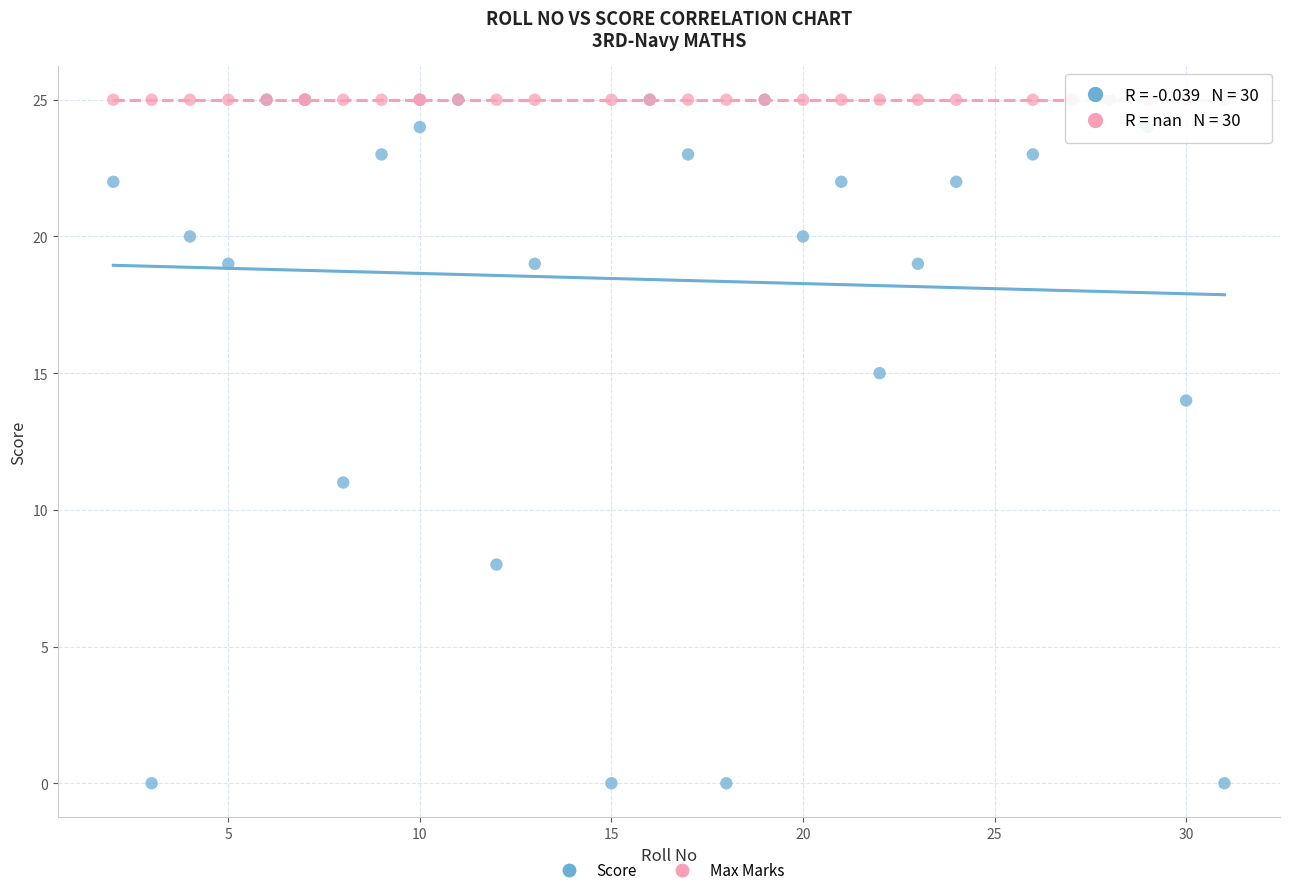

In the Score series, what Y value is closest to 12?

11